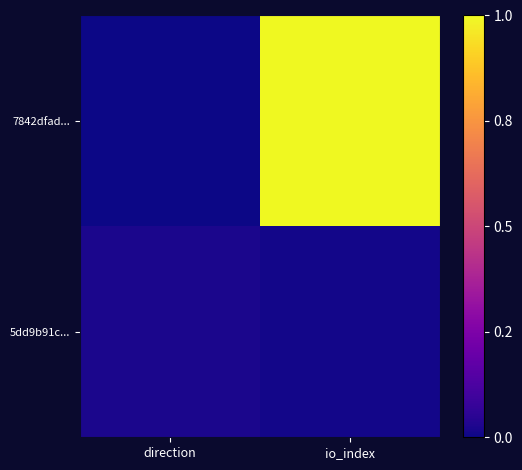

Between direction and io_index, which series saw the biggest shift?

7842dfad...